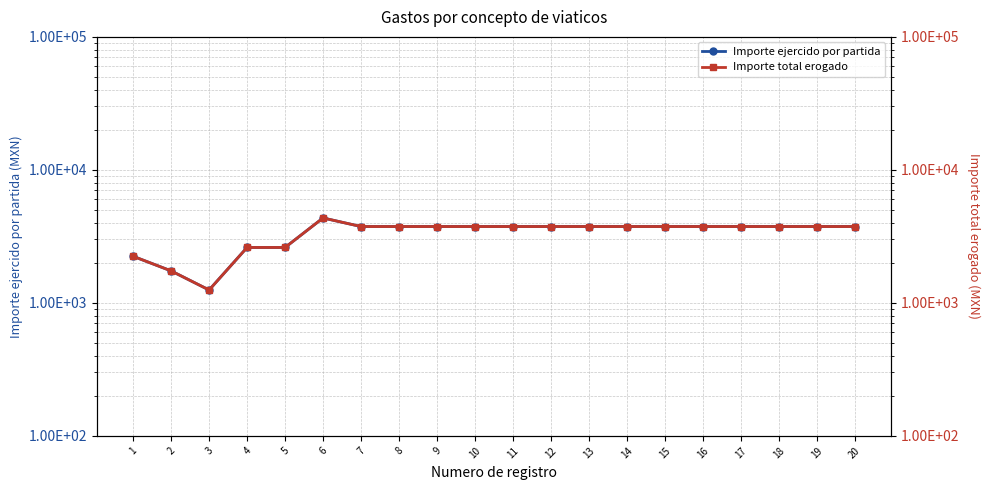

True or false: Importe ejercido por partida and Importe total erogado intersect in this chart.

False